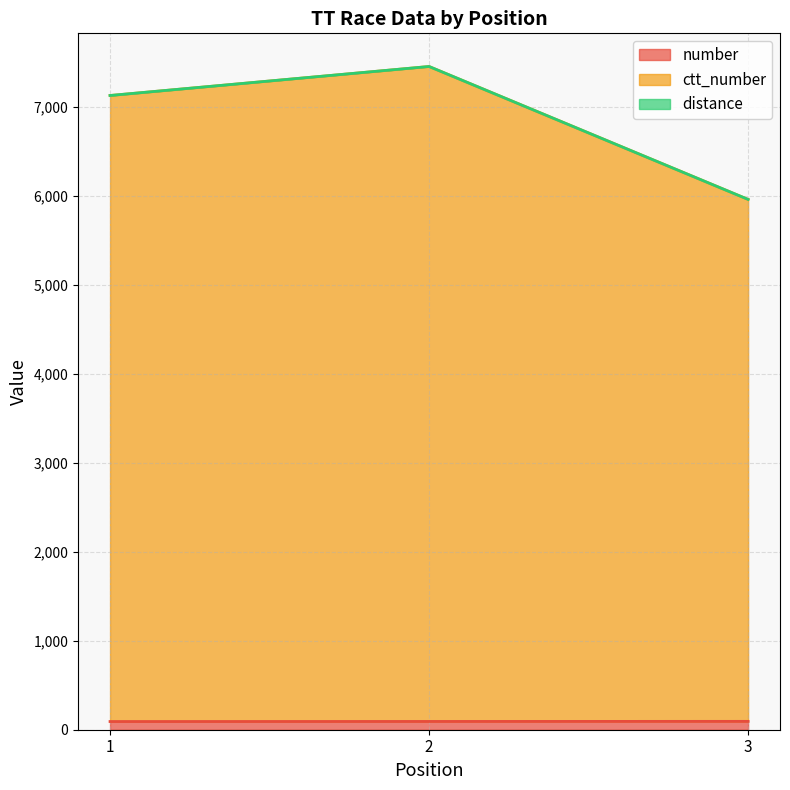

Does the chart display data point markers on the line(s)?

No